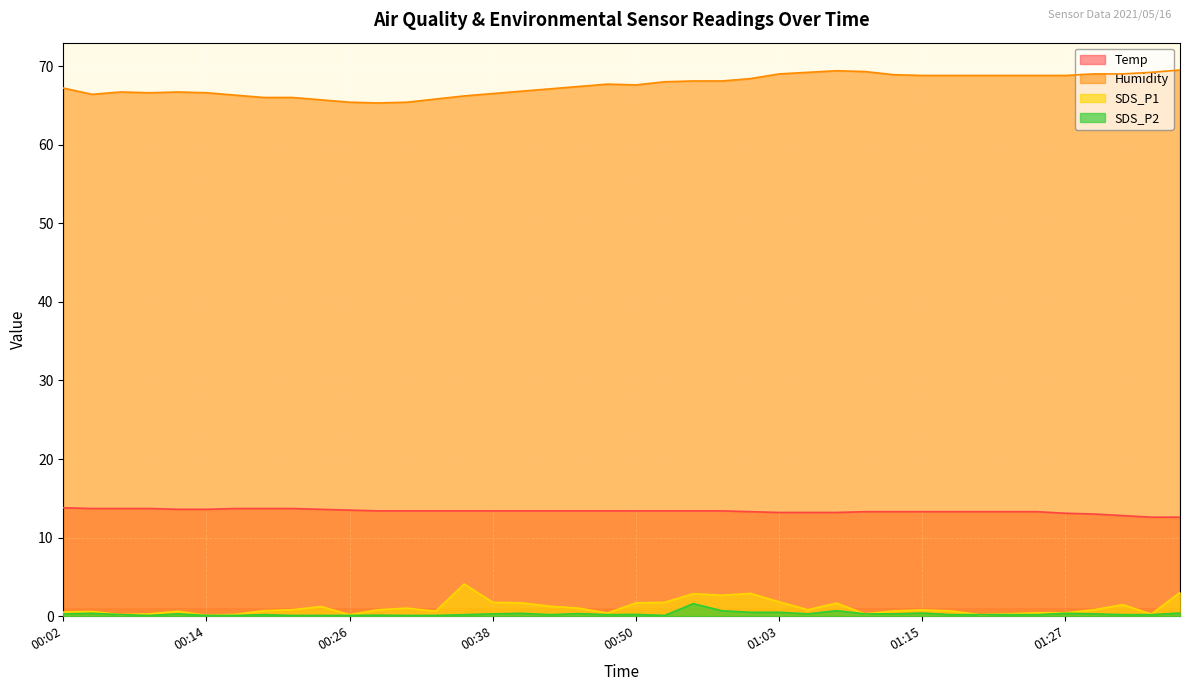

At which category does the chart reach its minimum across all series?

00:14